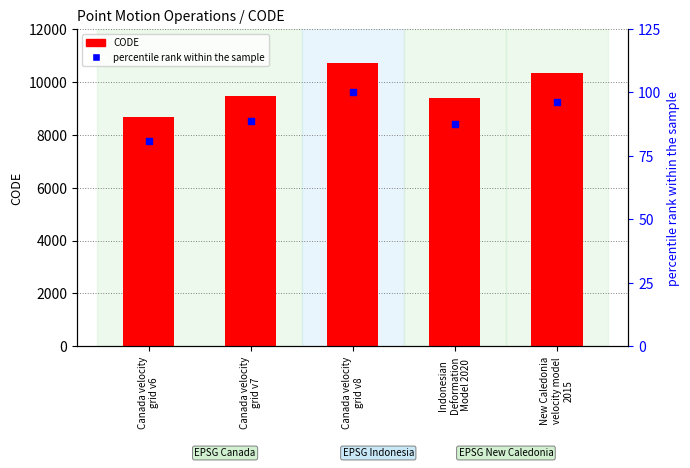

Which series reaches the maximum Y coordinate?

CODE